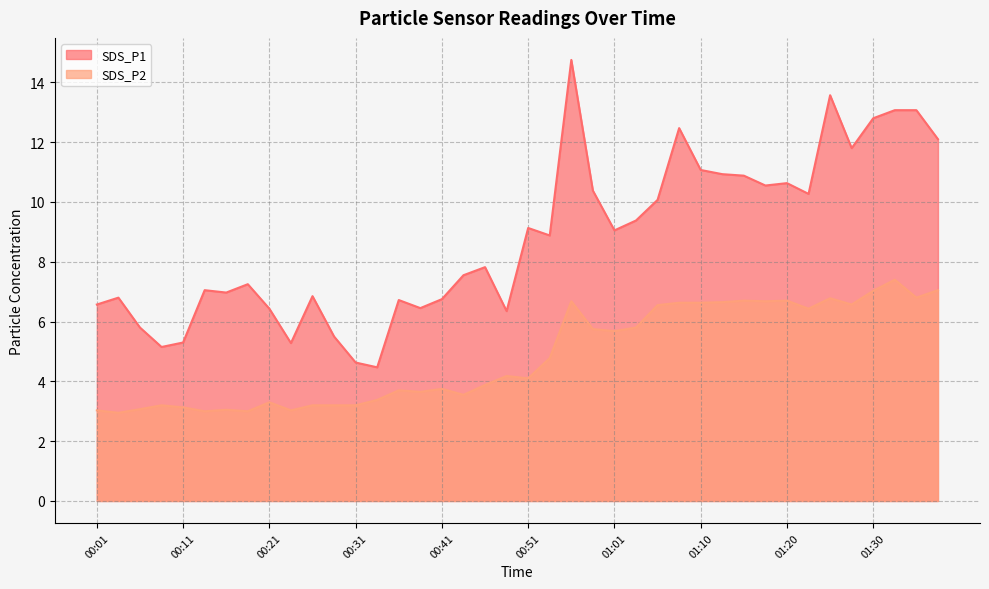

How many interior local valleys does the SDS_P1 series have?

11